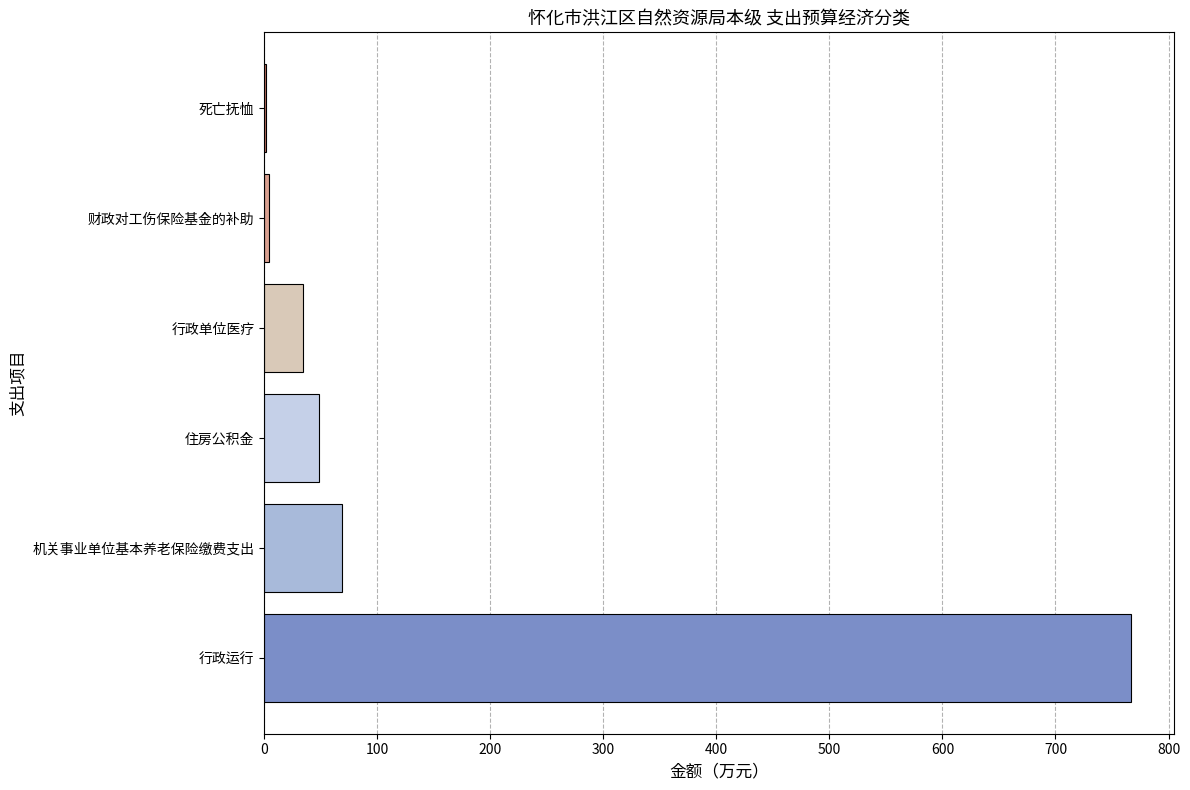

Is it true that the value at 住房公积金 is 48.7?

True